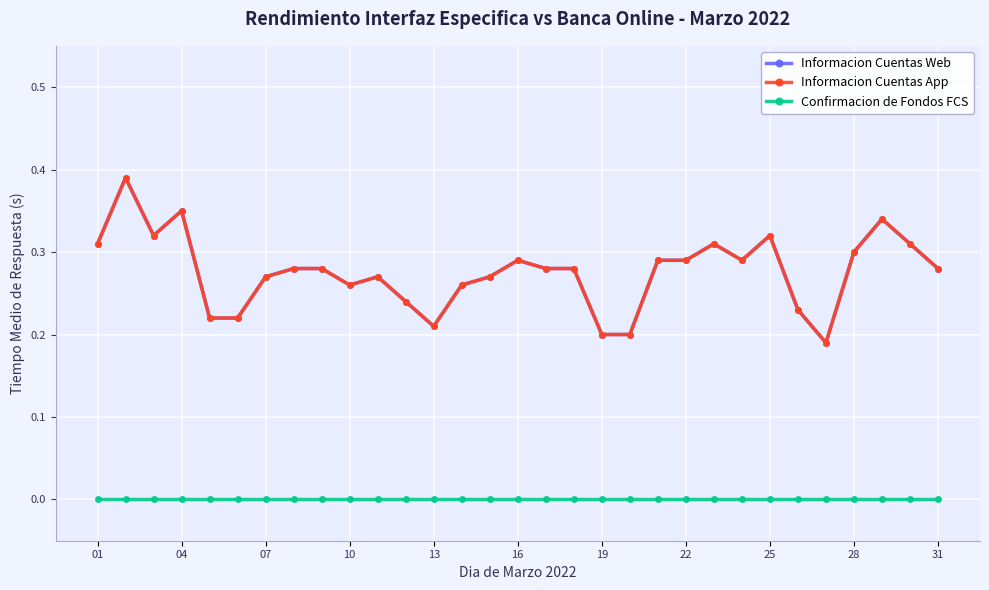

Reading right to left, what are all the values shown in this chart?

Informacion Cuentas Web: 0.3	0.3	0.3	0.3	0.2	0.2	0.3	0.3	0.3	0.3	0.3	0.2	0.2	0.3	0.3	0.3	0.3	0.3	0.2	0.2	0.3	0.3	0.3	0.3	0.3	0.2	0.2	0.3	0.3	0.4	0.3
Informacion Cuentas App: 0.3	0.3	0.3	0.3	0.2	0.2	0.3	0.3	0.3	0.3	0.3	0.2	0.2	0.3	0.3	0.3	0.3	0.3	0.2	0.2	0.3	0.3	0.3	0.3	0.3	0.2	0.2	0.3	0.3	0.4	0.3
Confirmacion de Fondos FCS: 0.0	0.0	0.0	0.0	0.0	0.0	0.0	0.0	0.0	0.0	0.0	0.0	0.0	0.0	0.0	0.0	0.0	0.0	0.0	0.0	0.0	0.0	0.0	0.0	0.0	0.0	0.0	0.0	0.0	0.0	0.0